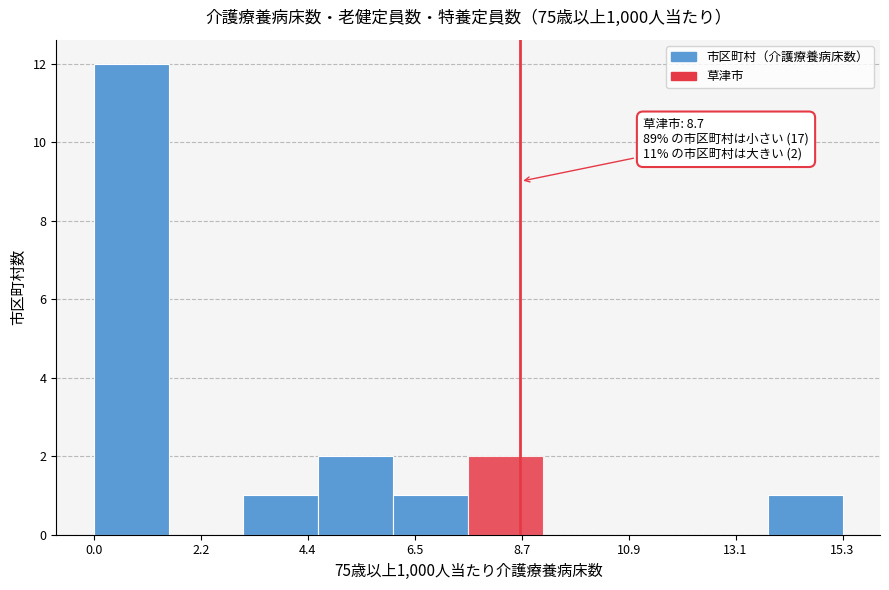

Around what value on the x-axis is the tallest bar? Give the approximate position of its centre, as read against the axis.

1.0